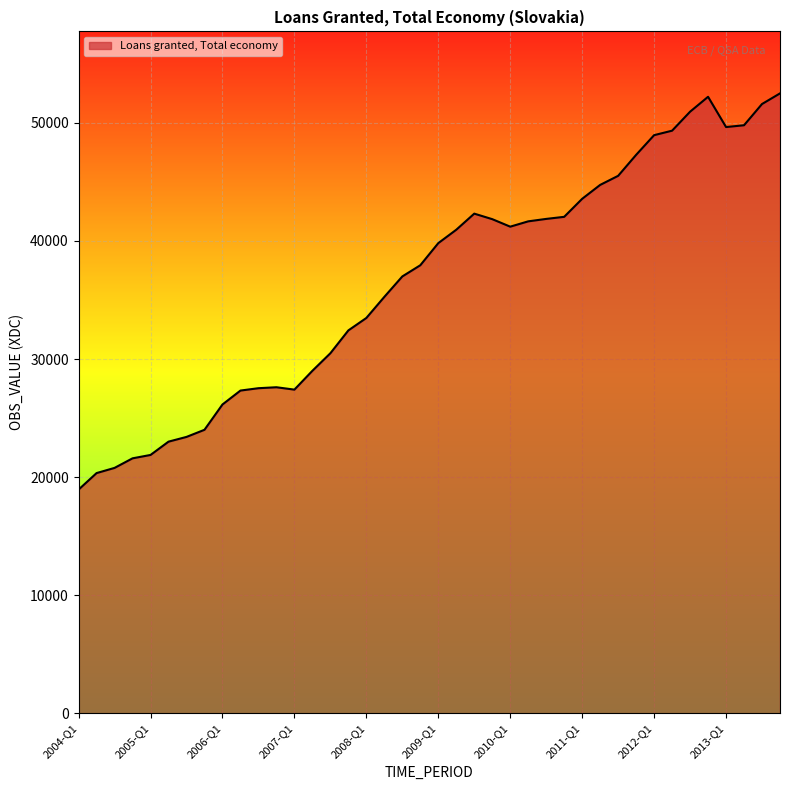

What is the smallest value displayed?

18944.4